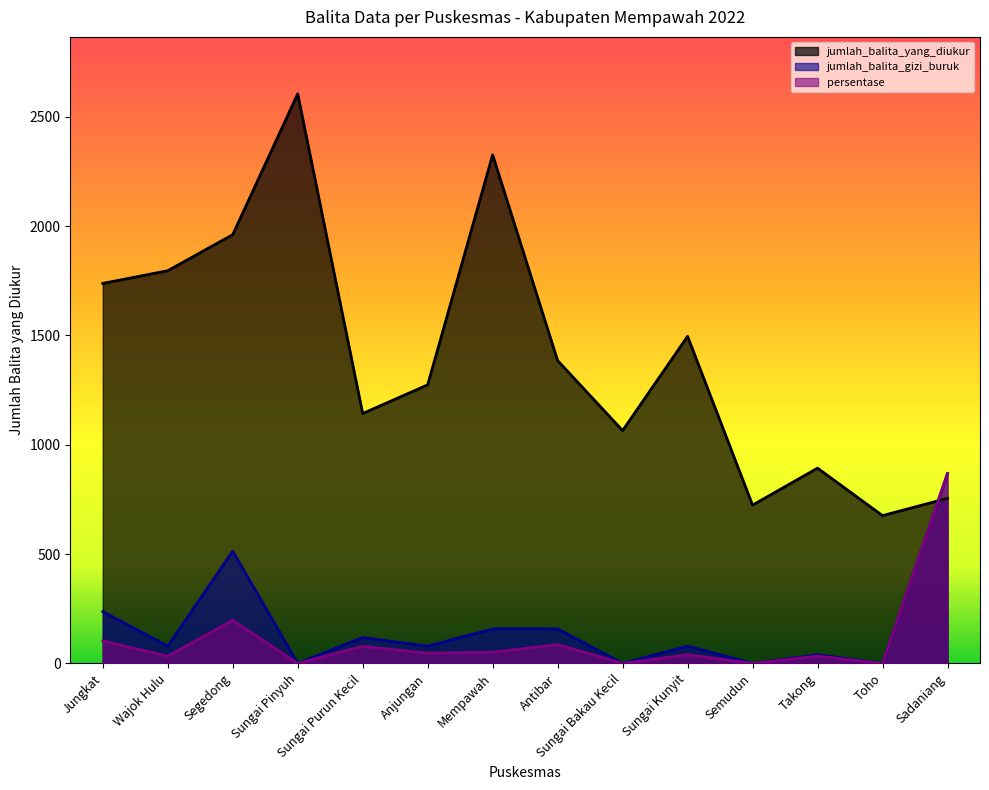

At Sungai Bakau Kecil, list the series in order from smallest to largest.

jumlah_balita_gizi_buruk, persentase, jumlah_balita_yang_diukur